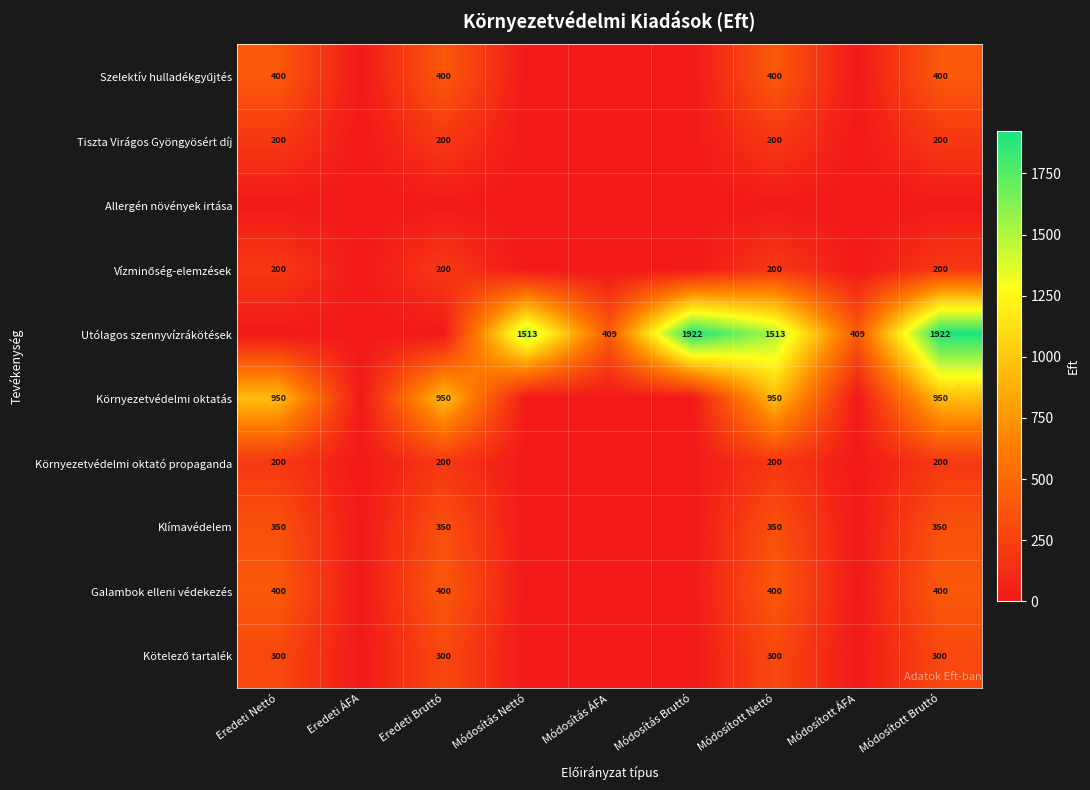

True or false: Környezetvédelmi oktatás has a value of 649 at Módosított Nettó.

False